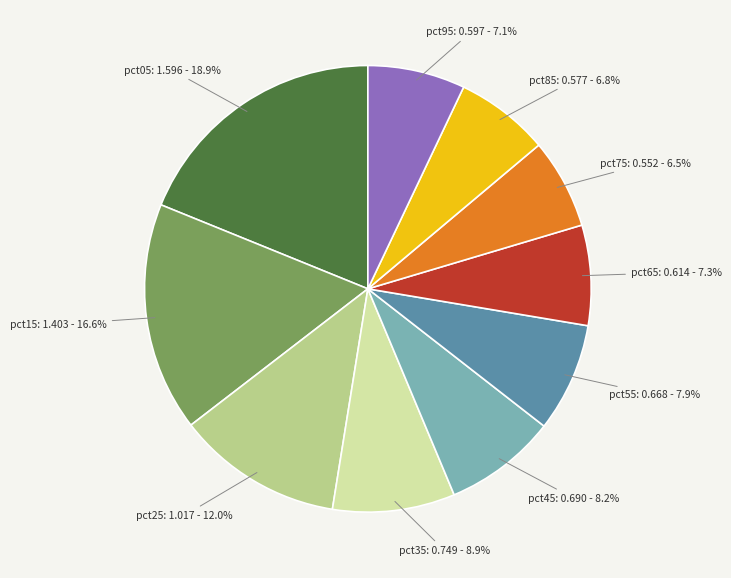

Is there any slice that represents more than half of the pie?

No